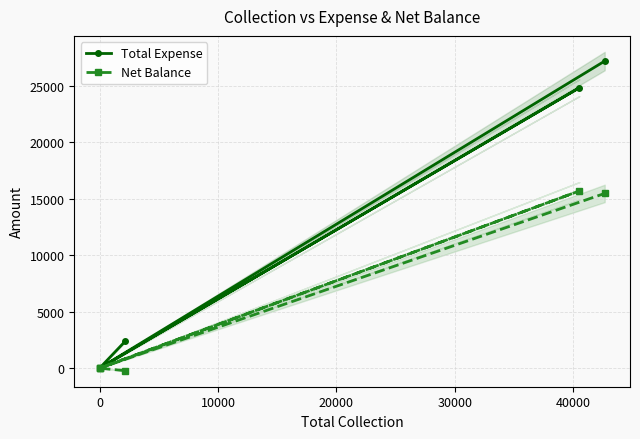

Is it true that Net Balance equals 0 at 0?

True